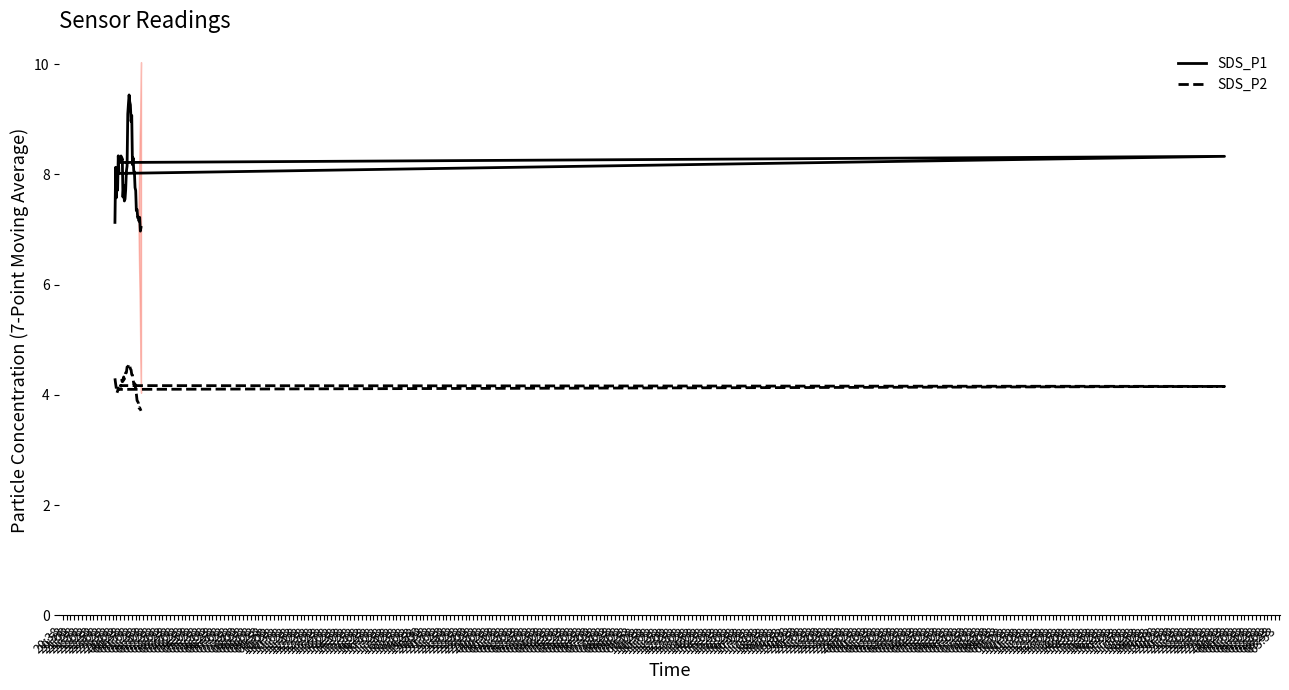

Which category has the lowest value in the SDS_P2 series?

06:23